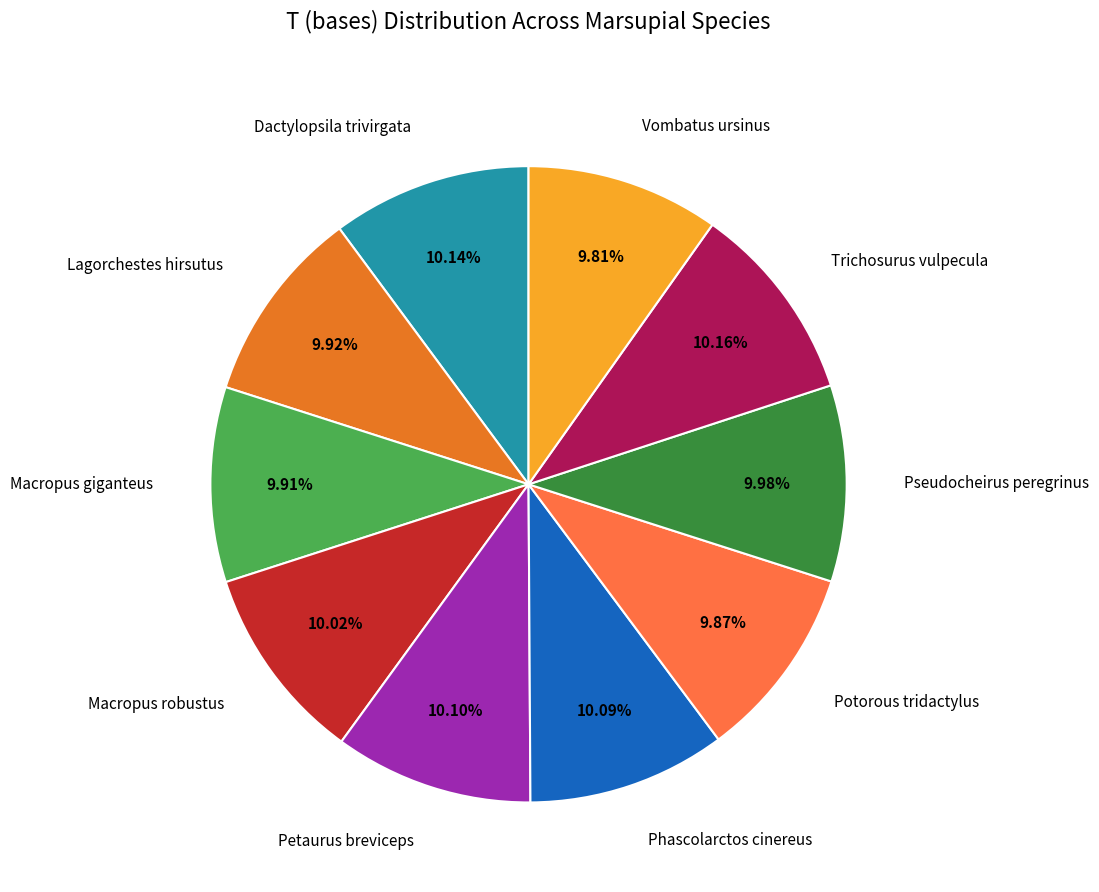

Does Vombatus ursinus represent more than half of the total?

No